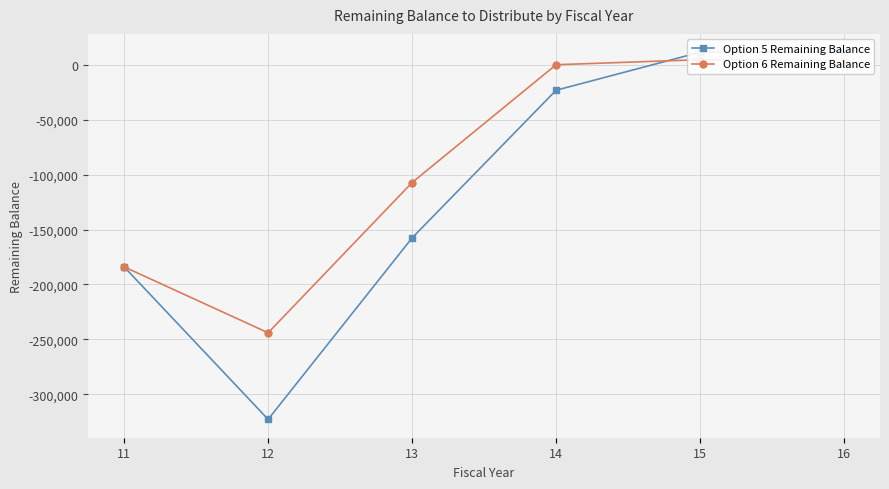

How many intersections are there between Option 6 Remaining Balance and Option 5 Remaining Balance?

1